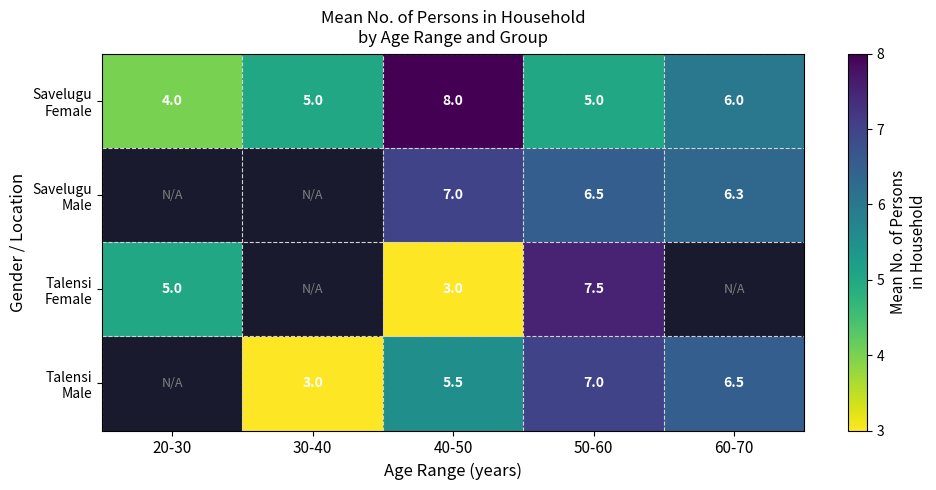

What is the greatest value displayed?

8.0